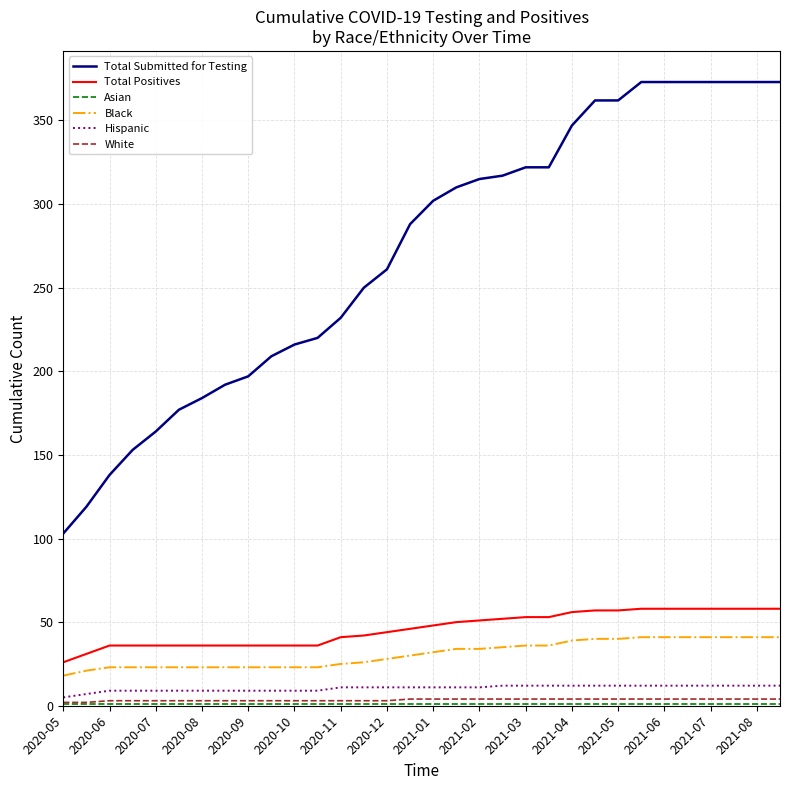

True or false: White and Total Positives intersect in this chart.

False